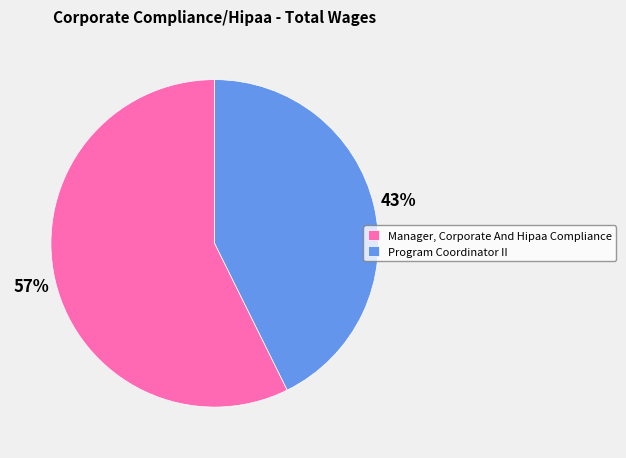

Do Program Coordinator II and Manager, Corporate And Hipaa Compliance together represent more than half of the pie?

Yes